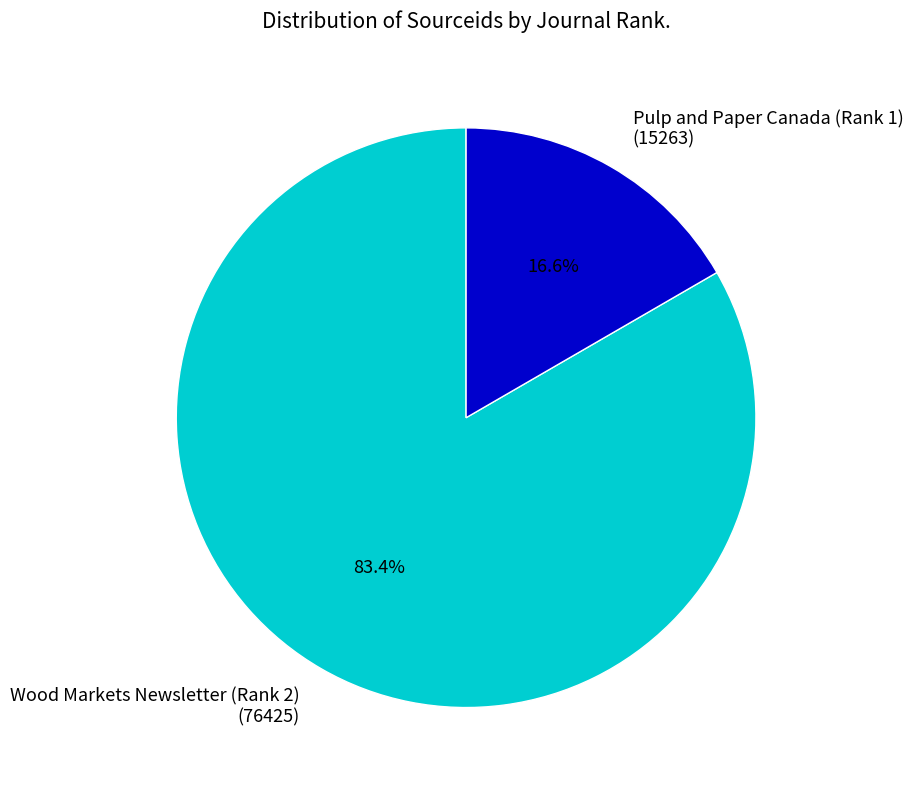

Do Wood Markets Newsletter (Rank 2) and Pulp and Paper Canada (Rank 1) together represent more than half of the pie?

Yes